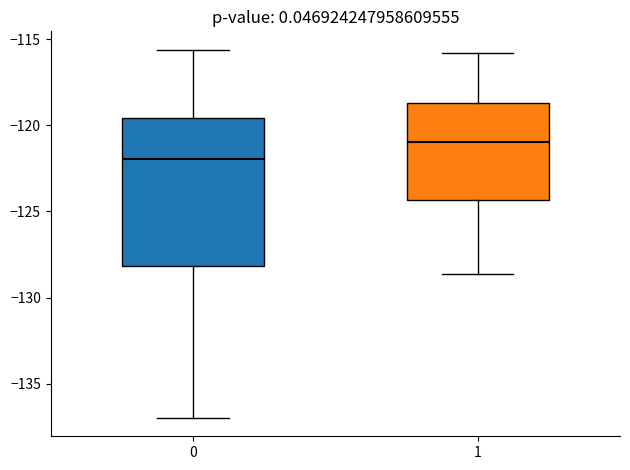

Which box is the tallest, from its lower edge to its upper edge?

0